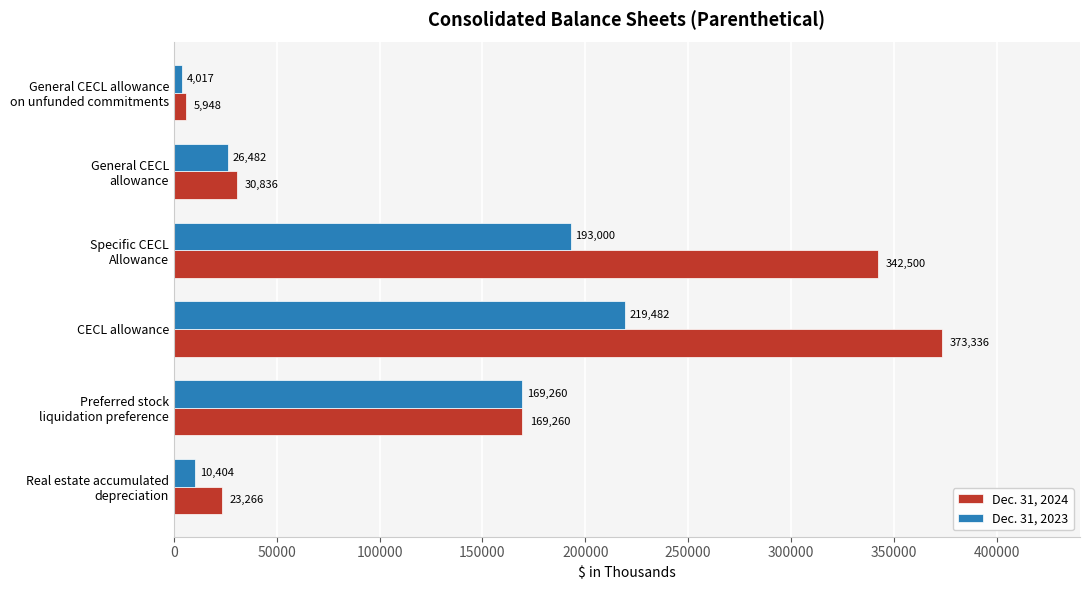

Which series has the widest spread of values?

Dec. 31, 2024